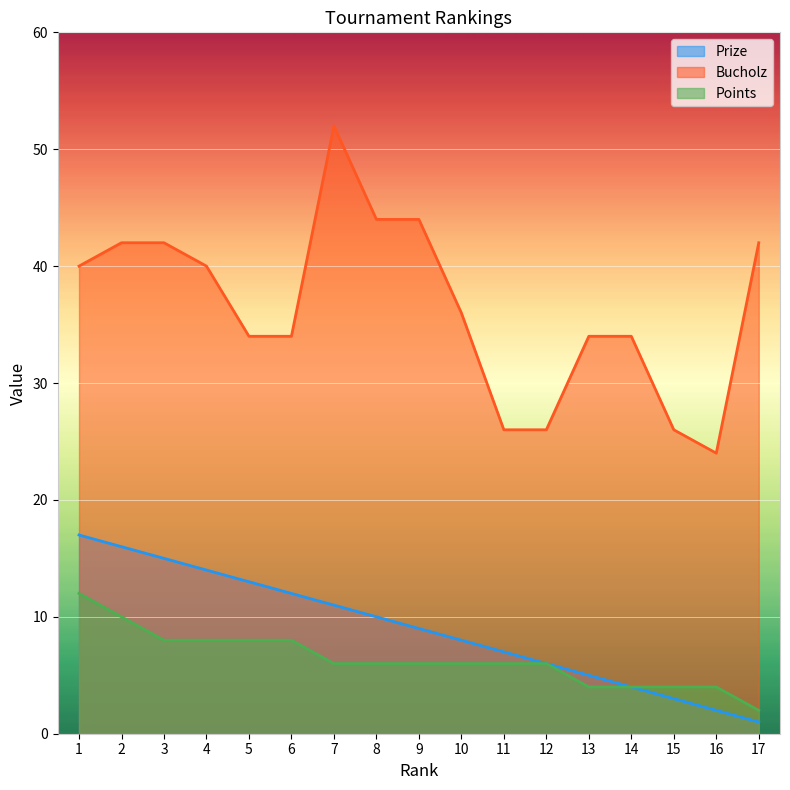

True or false: Prize and Points intersect in this chart.

False